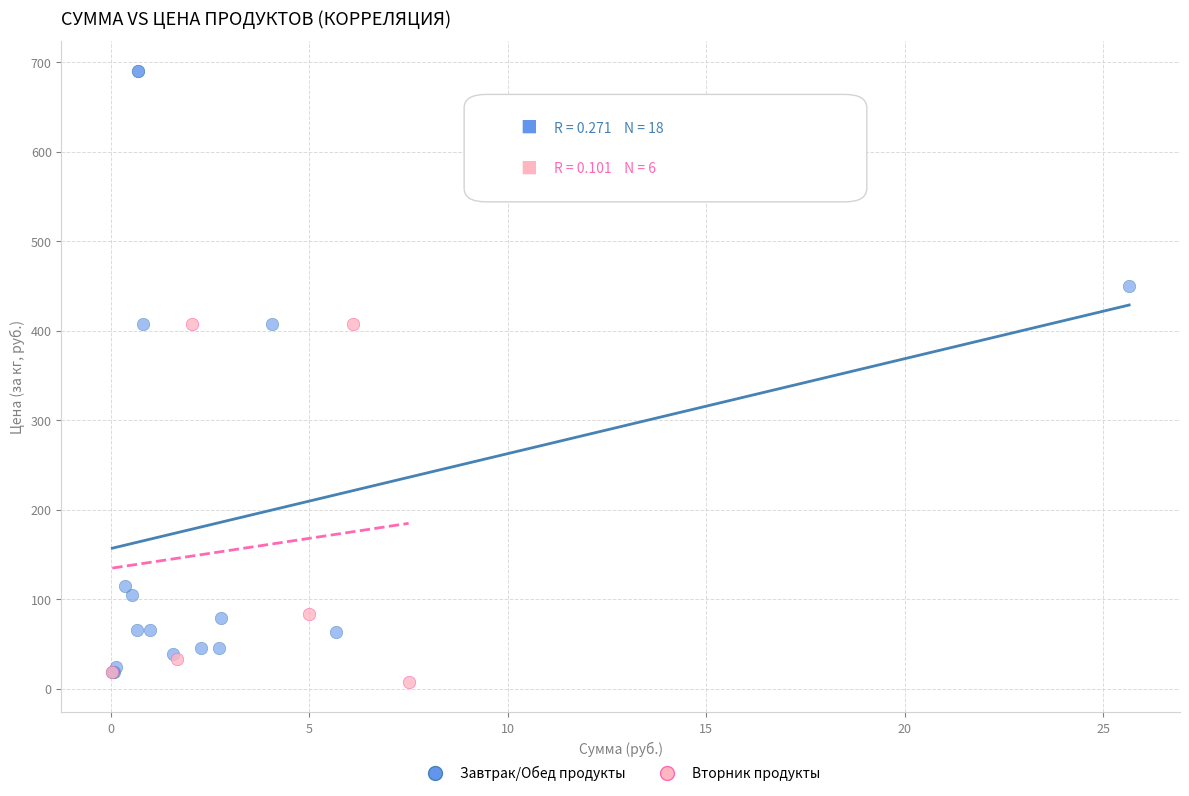

Which series has the widest spread of Y values?

Завтрак/Обед продукты